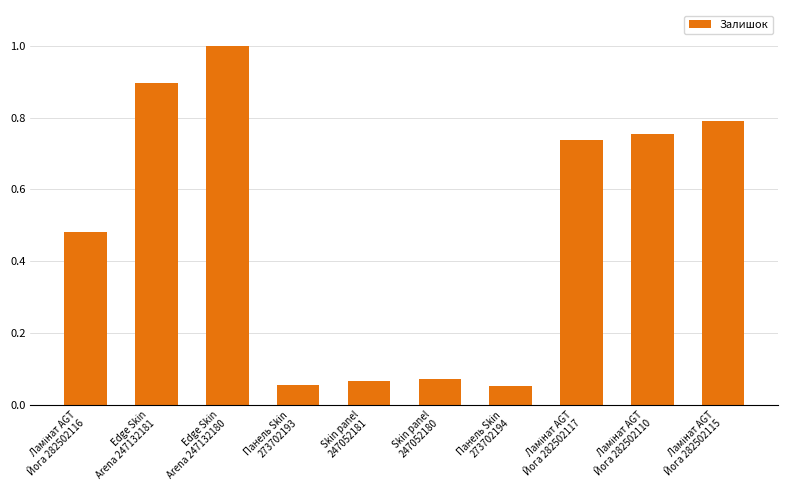

What is the greatest value displayed?

1.0